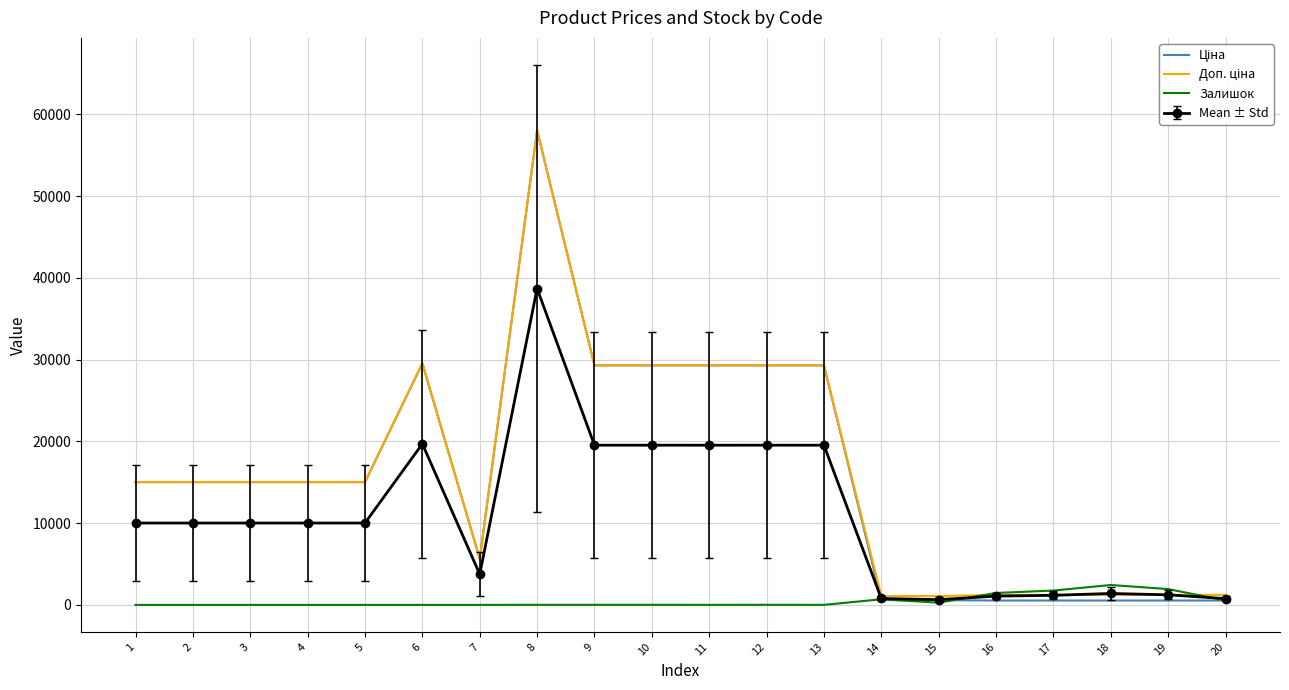

At which category is the sum across all series the highest?

8